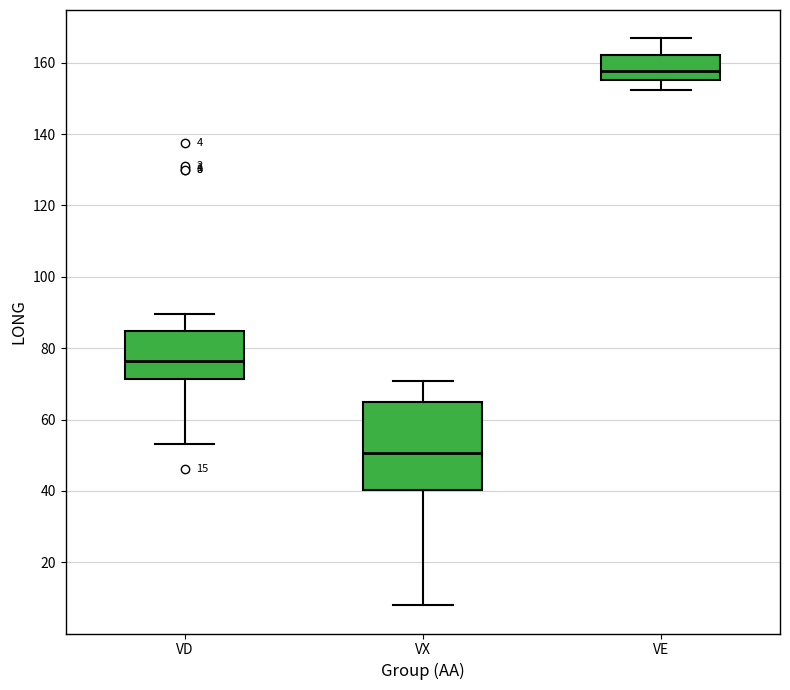

Which box is the tallest, from its lower edge to its upper edge?

VX